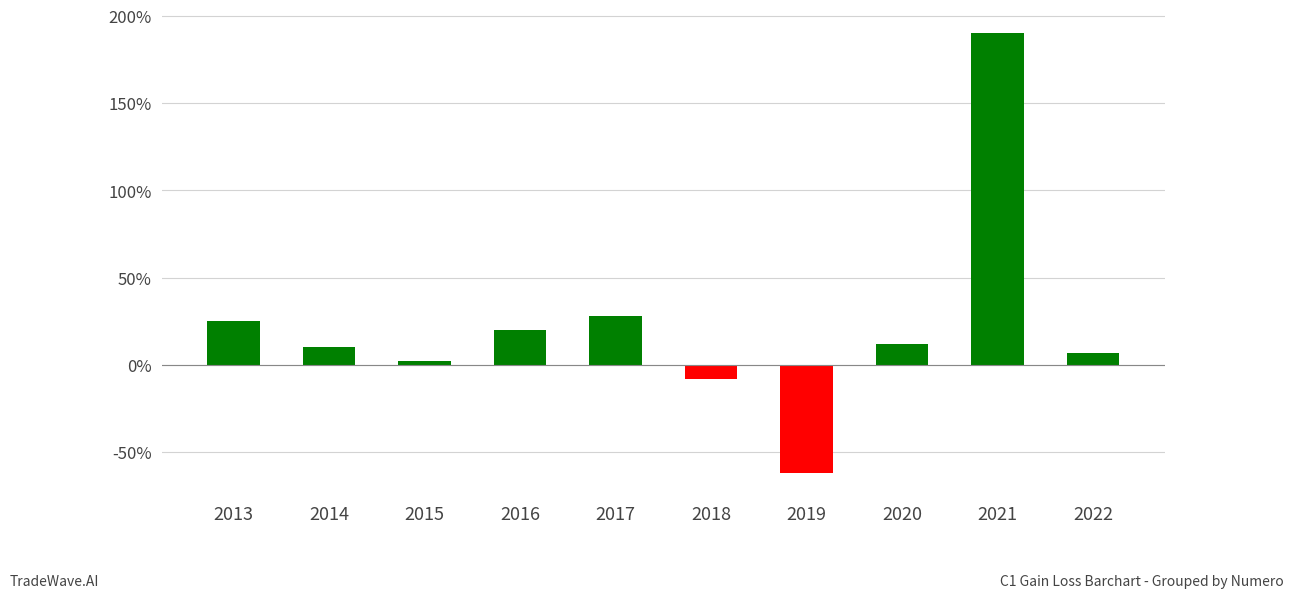

How many bars are there in total?

10